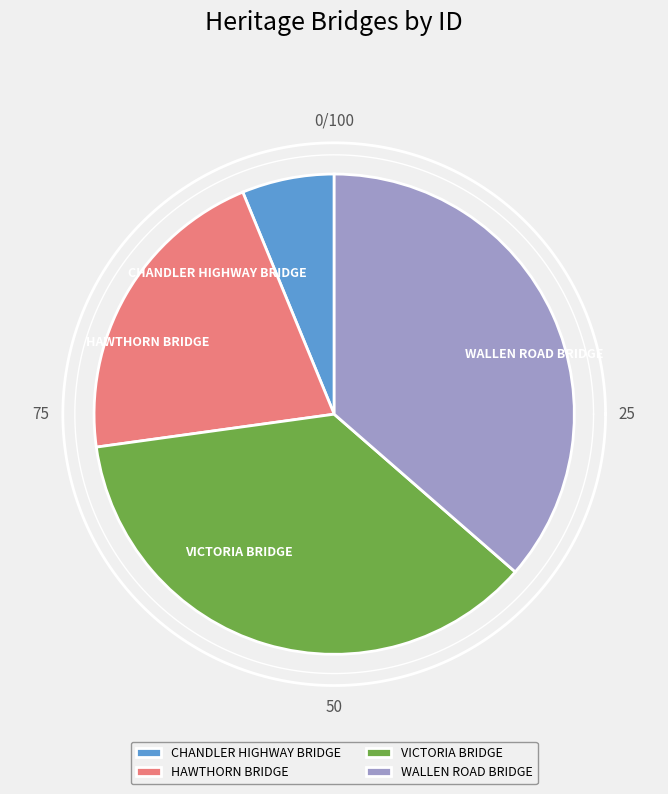

Is it true that CHANDLER HIGHWAY BRIDGE is 6% of the pie?

True